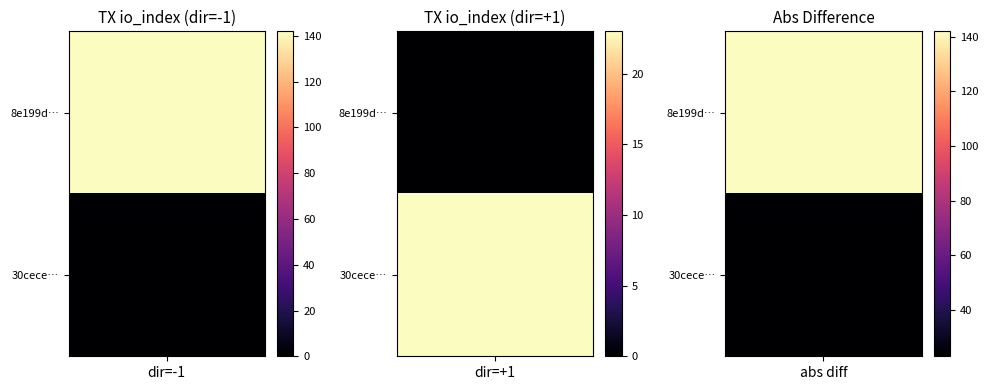

What is the maximum value shown in the chart?

142